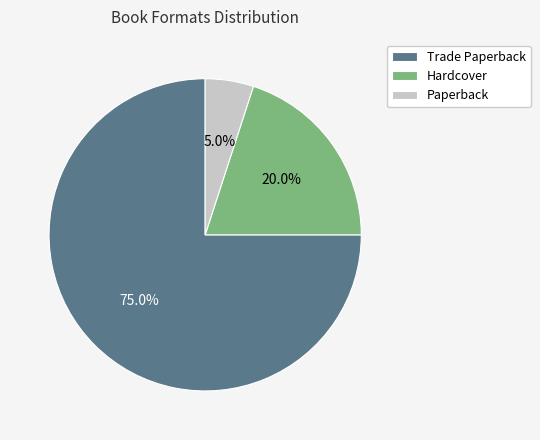

Which has a higher value, Paperback or Trade Paperback?

Trade Paperback